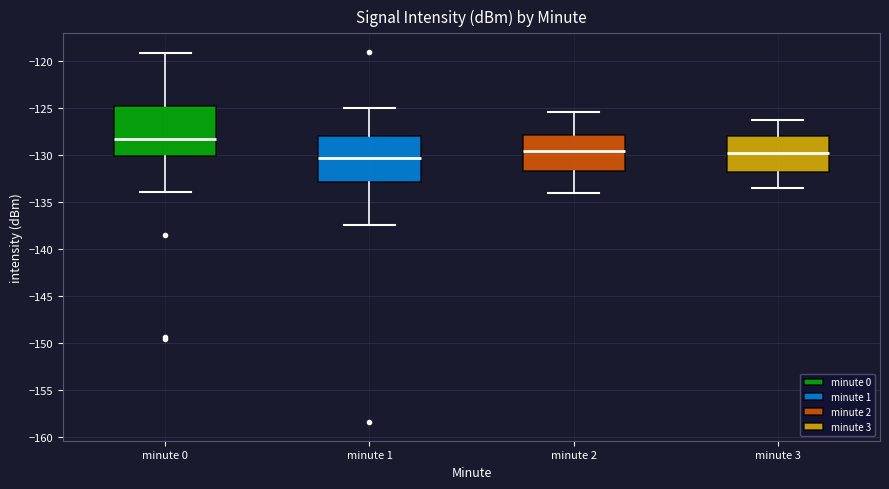

Which box has the highest median line?

minute 0